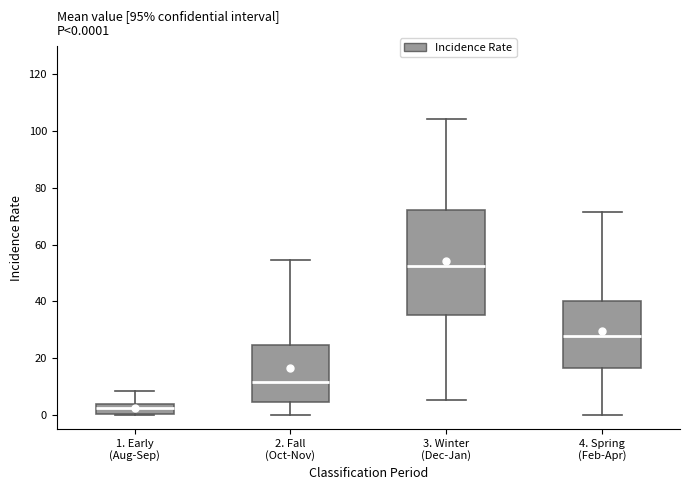

Which box is the tallest, from its lower edge to its upper edge?

3. Winter (Dec-Jan)